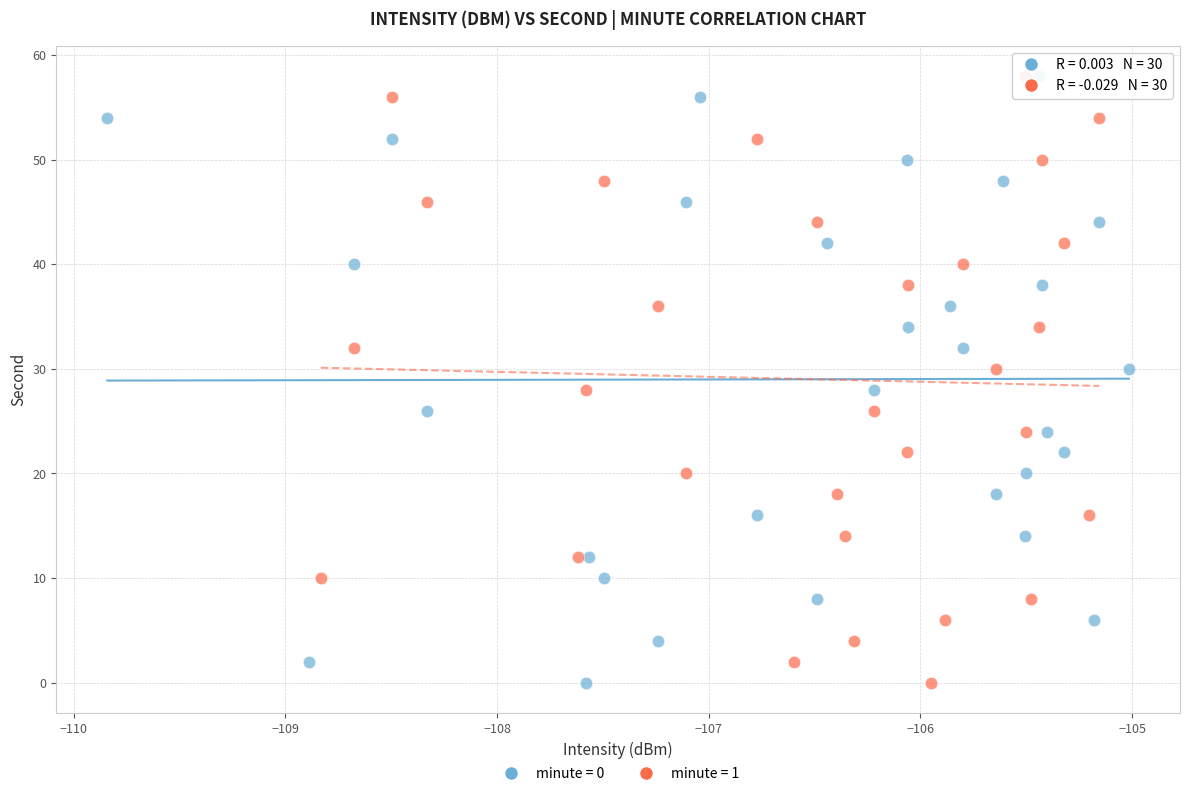

What are all the series names shown in the legend?

minute = 0, minute = 1